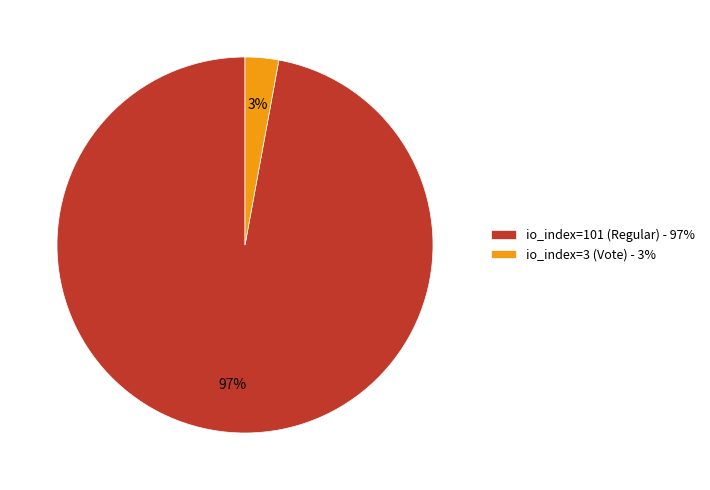

The io_index=3 (Vote) slice represents 3% of the pie. True or false?

True